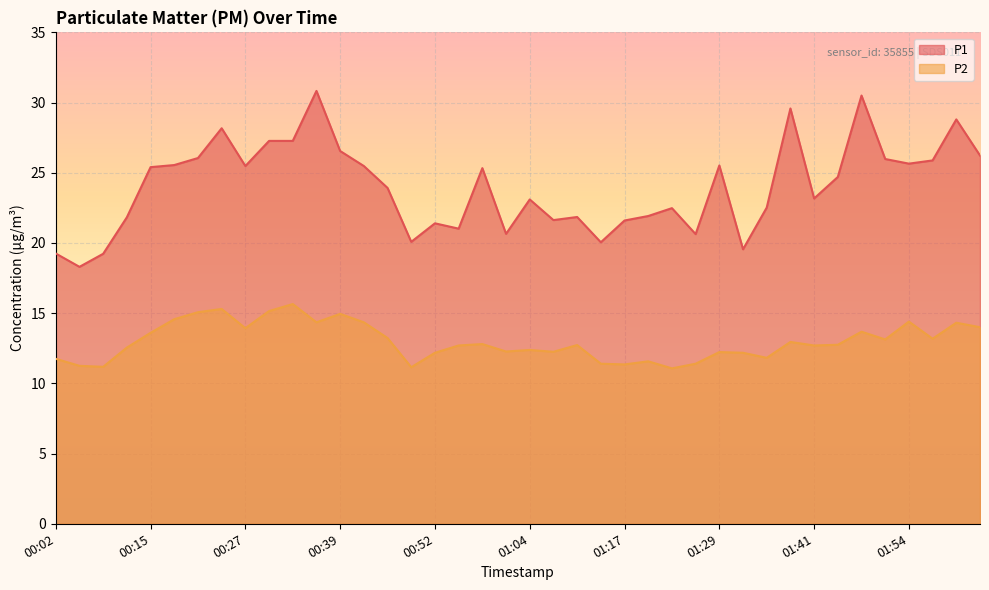

At which category does P1 reach its first local peak?

00:24